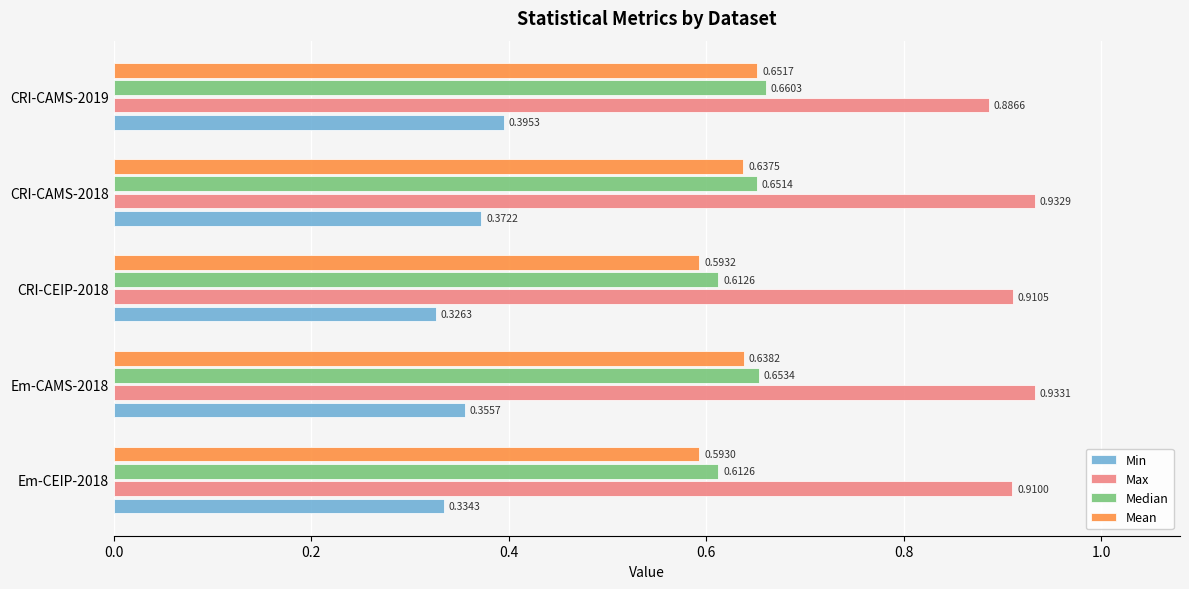

Rank the categories by Min value from lowest to highest.

CRI-CEIP-2018, Em-CEIP-2018, Em-CAMS-2018, CRI-CAMS-2018, CRI-CAMS-2019